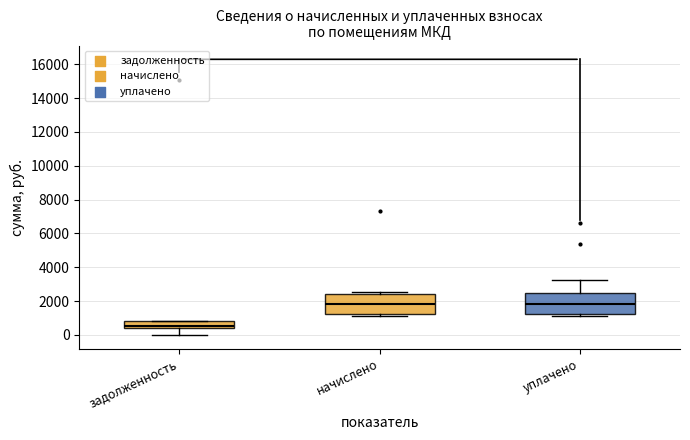

Reading left to right, read every box against the y-axis: the position of its median line, the range the box covers, and the ends of its whiskers. The values are not printed on the chart, so give them approximately, as read against the axis.

задолженность: median 600, box 400 to 800, whiskers 0 to 800
начислено: median 1800, box 1200 to 2400, whiskers 1200 (just below the box's lower edge) to 2600
уплачено: median 1800, box 1200 to 2400, whiskers 1200 (just below the box's lower edge) to 3200